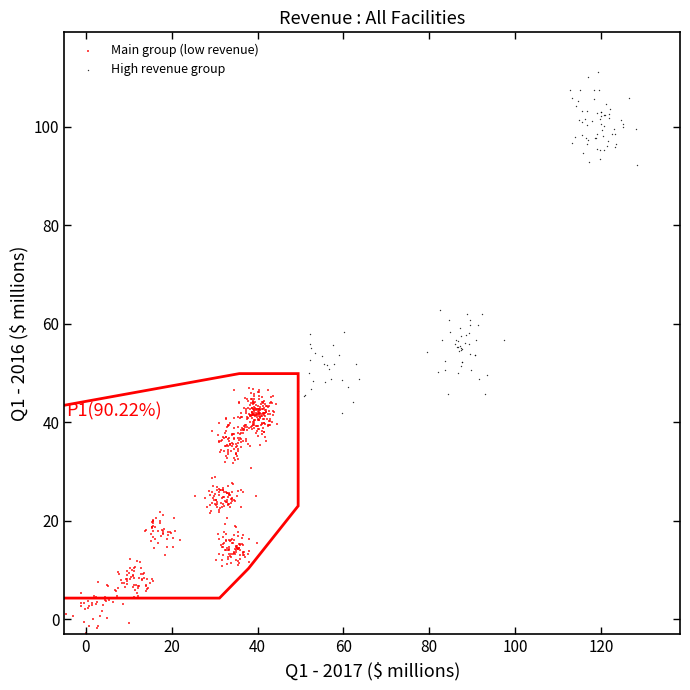

Which series contains the highest Y value?

High revenue group